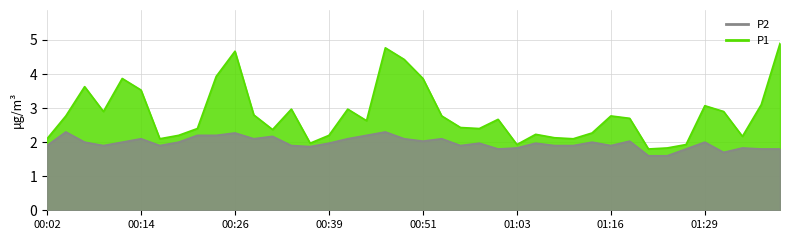

True or false: P2 and P1 cross at least once.

False